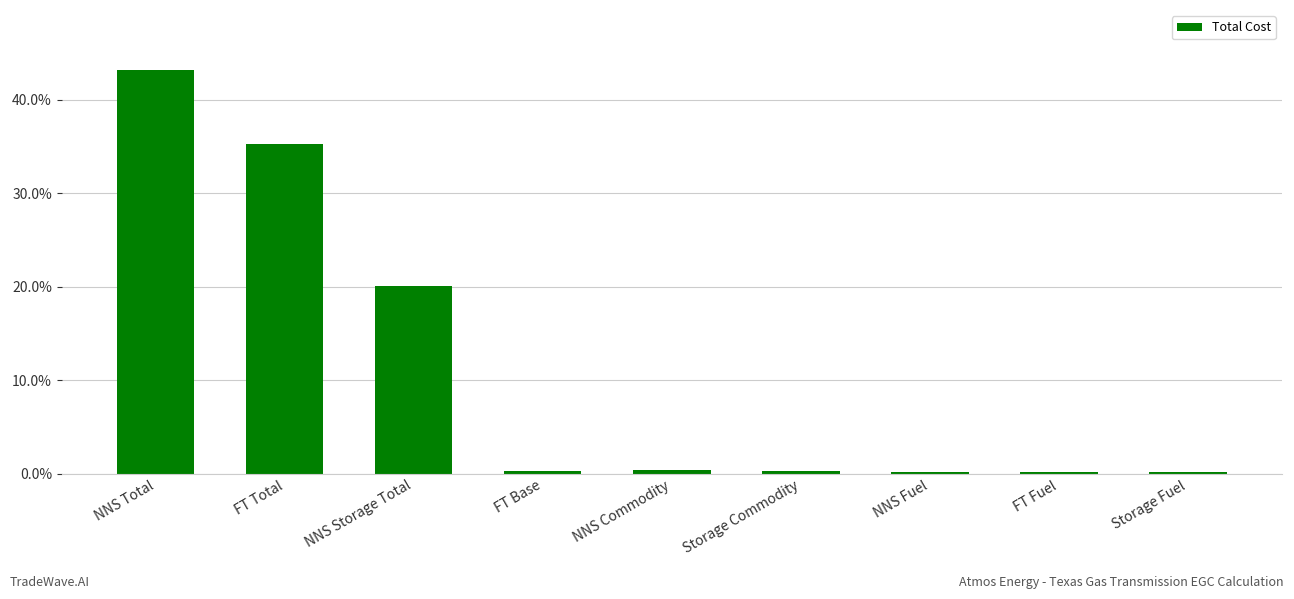

What is the value of the 3rd bar from the left?

0.2